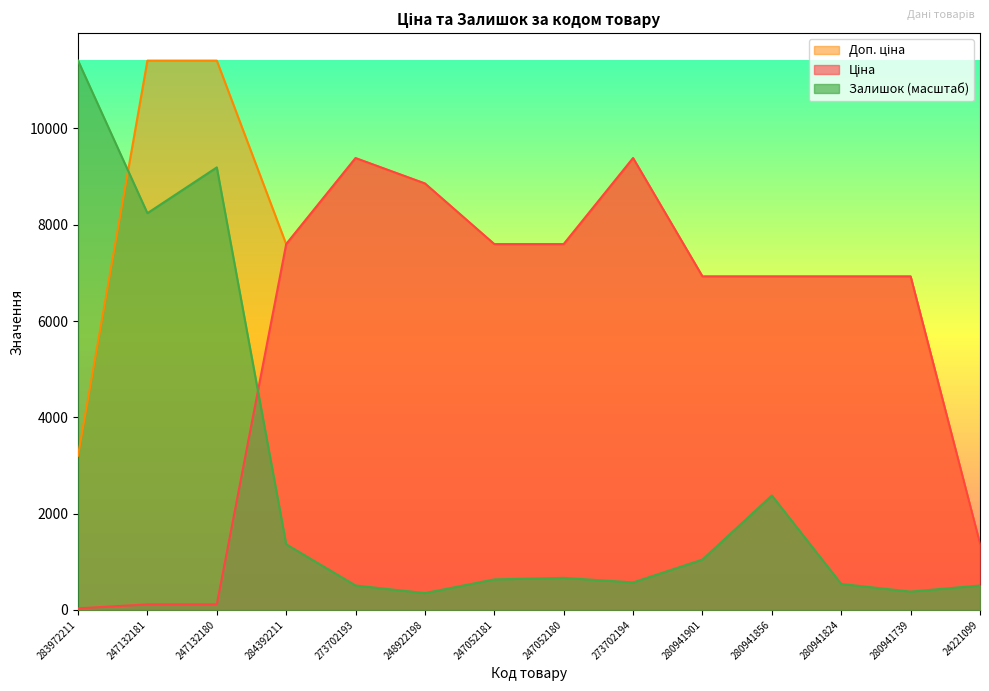

Which series changed the most between 273702193 and 280941856?

Ціна